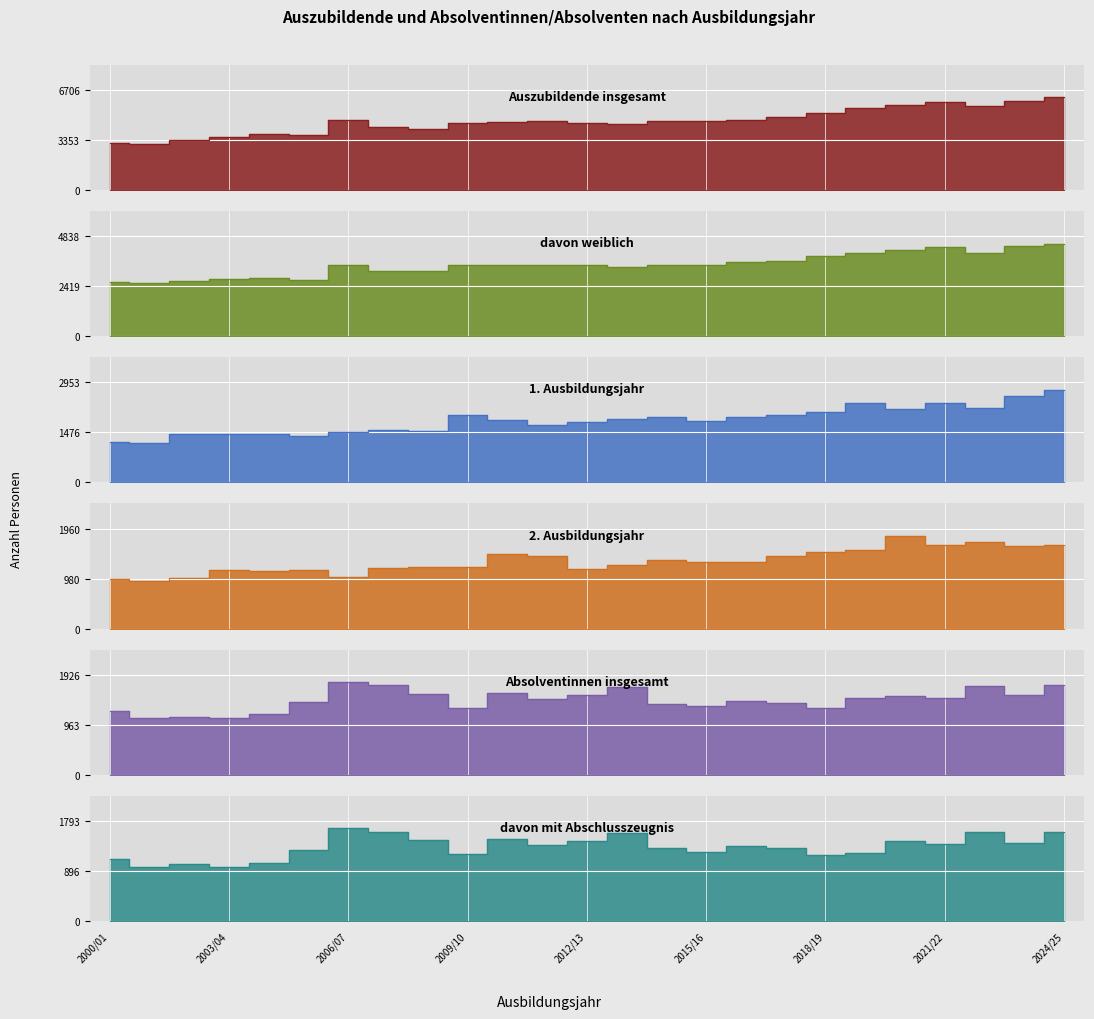

True or false: 1. Ausbildungsjahr and 2. Ausbildungsjahr cross at least once.

False